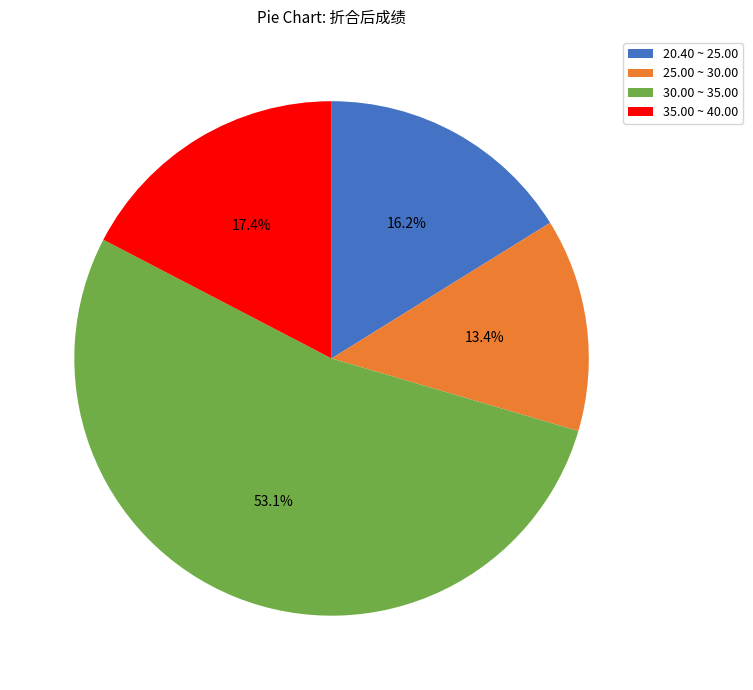

Combined, do 20.40 ~ 25.00 and 25.00 ~ 30.00 account for over 50%?

No